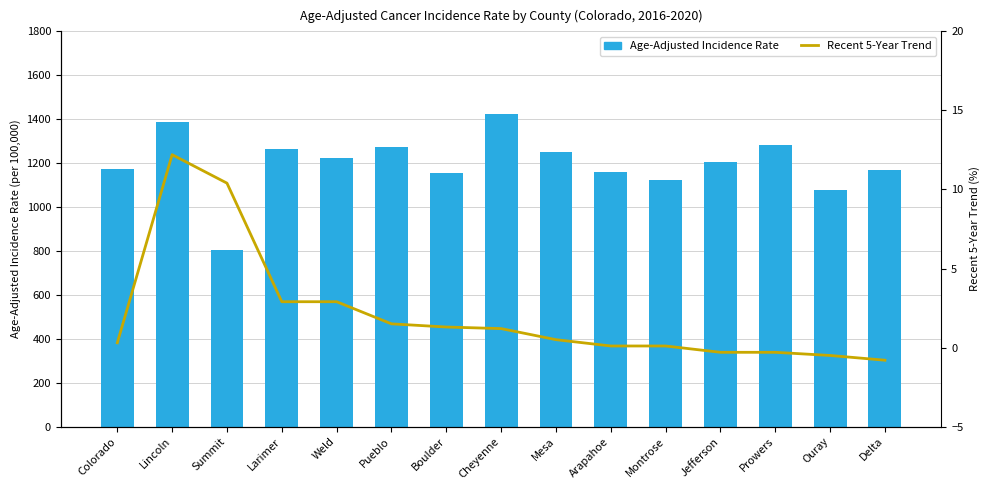

What are all the series names shown in the legend?

Age-Adjusted Incidence Rate, Recent 5-Year Trend (%)